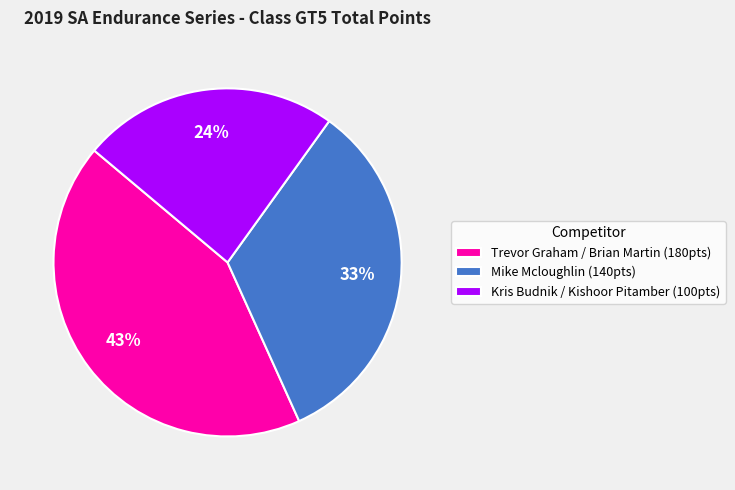

To the nearest percent, what is the difference between the Trevor Graham / Brian Martin and Kris Budnik / Kishoor Pitamber slice percentages?

19%